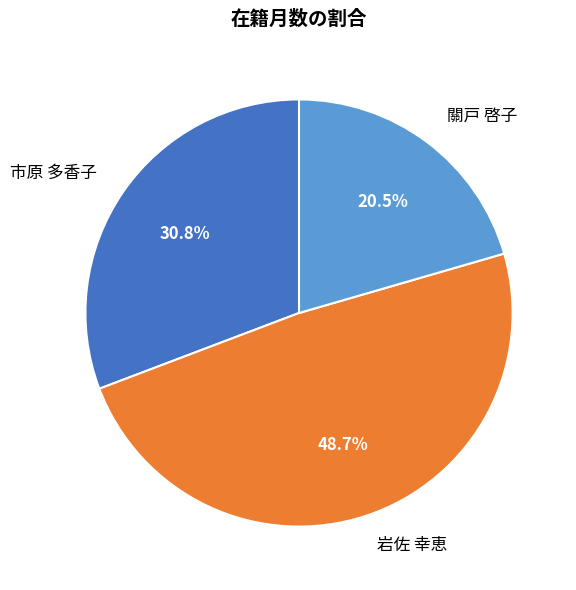

Does any single category account for the majority?

No